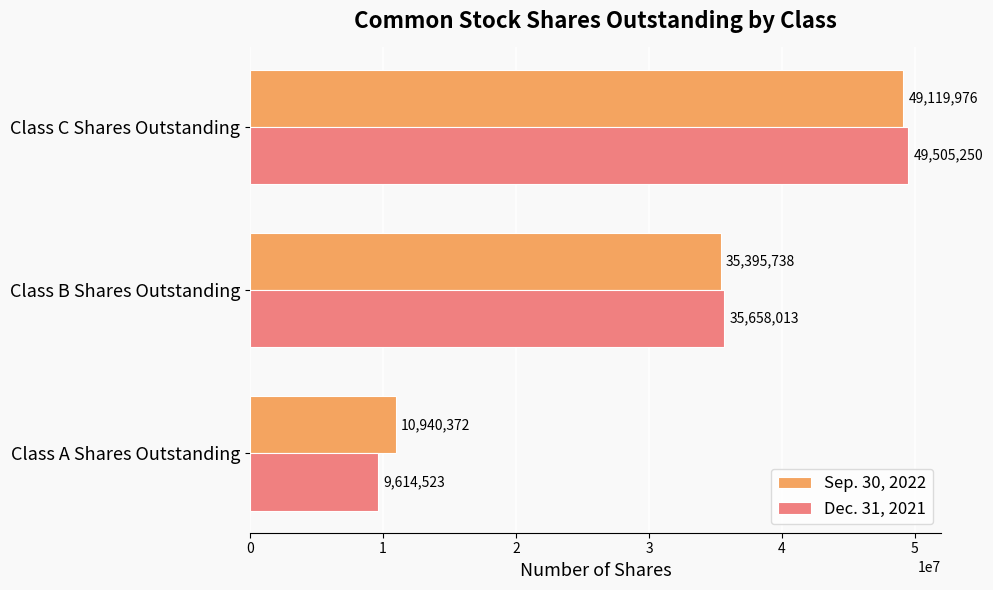

Where is Dec. 31, 2021 nearest to the value 29559886?

Class B Shares Outstanding